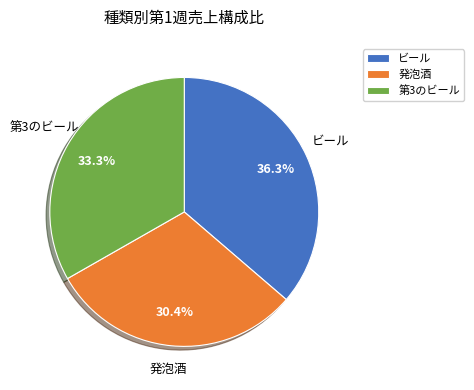

To the nearest percent, what is the difference between the ビール and 第3のビール slice percentages?

3%